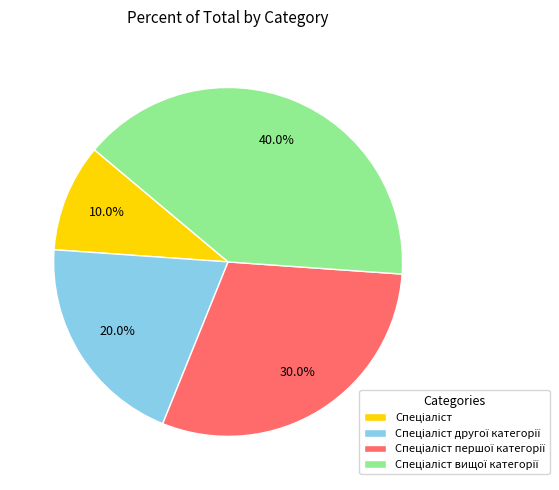

Is there any slice that represents more than half of the pie?

No